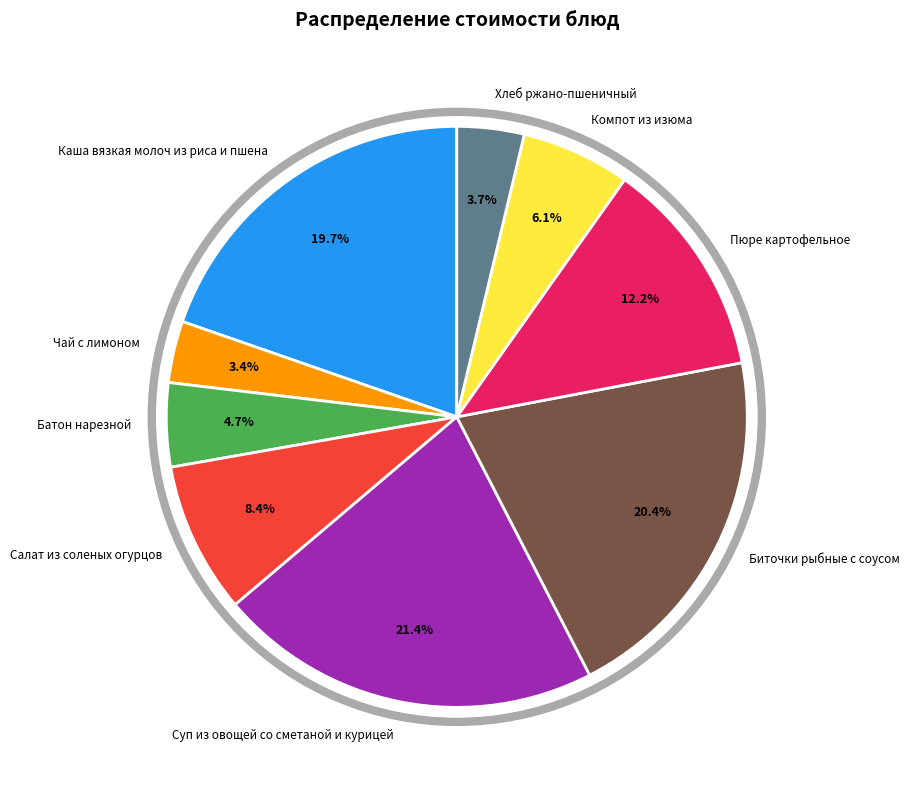

How many slices are in this pie chart?

9